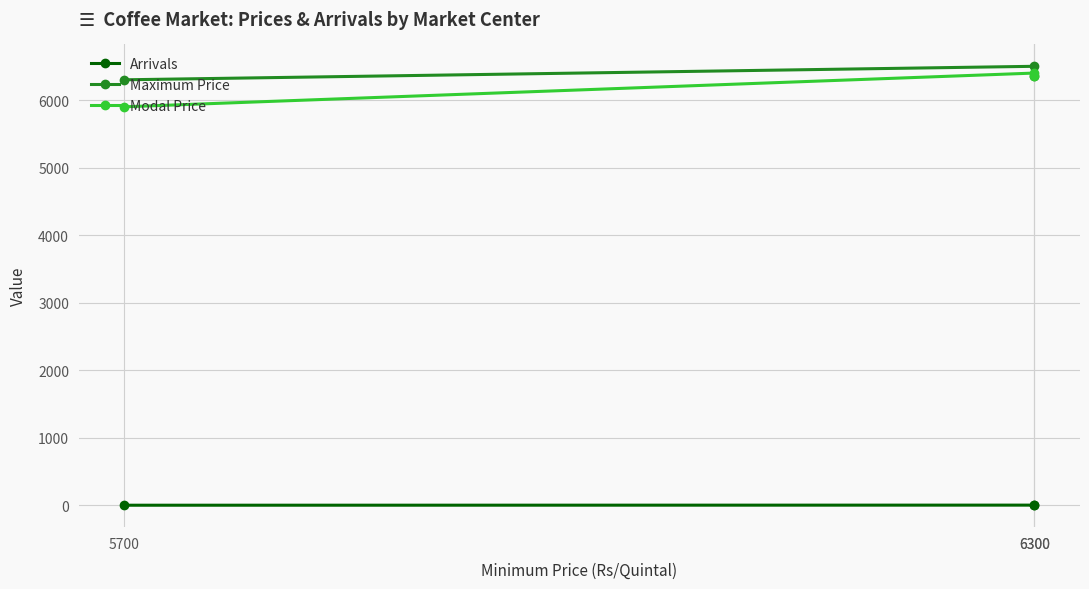

What value does the Modal Price series have at 6300?

6350.0